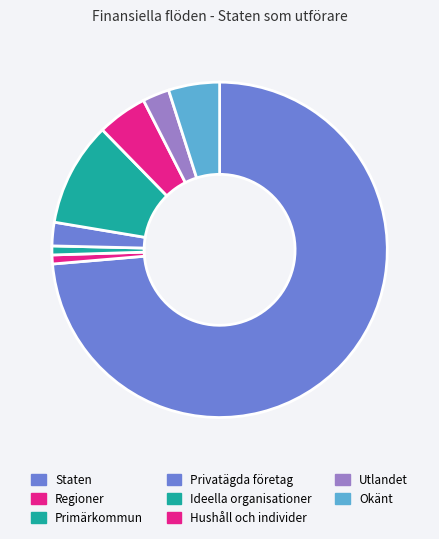

What is the ratio of the value at Regioner to the value at Utlandet?

0.3